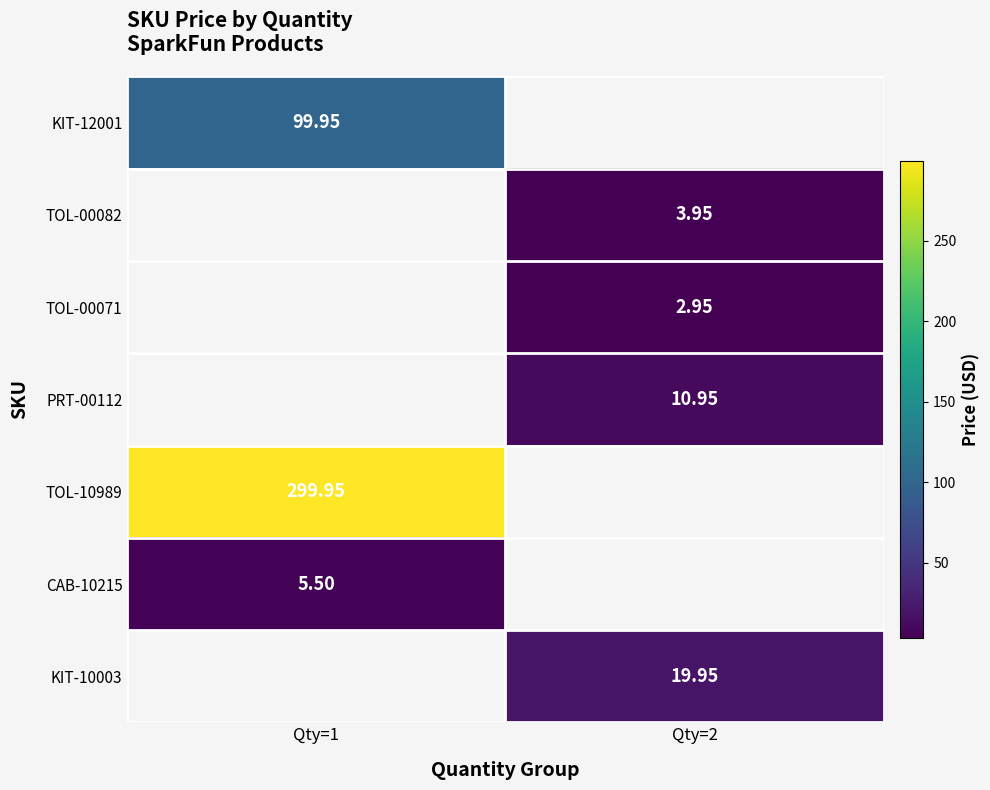

Is the value of CAB-10215 at Qty=1 greater than the value of KIT-10003 at Qty=2?

No